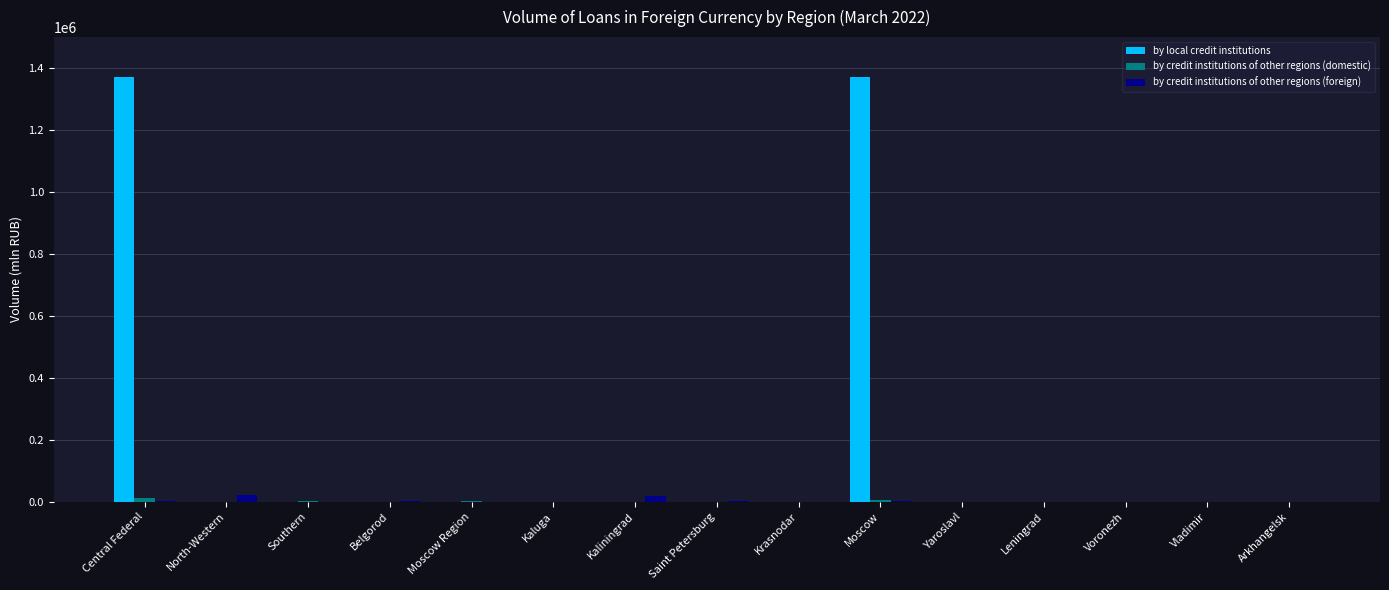

Which series has the largest total across all categories?

by local credit institutions